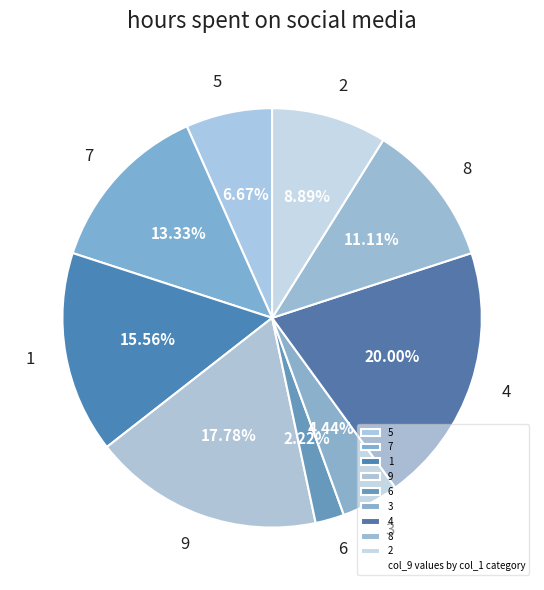

To the nearest percent, what percentage of the pie is 1?

16%